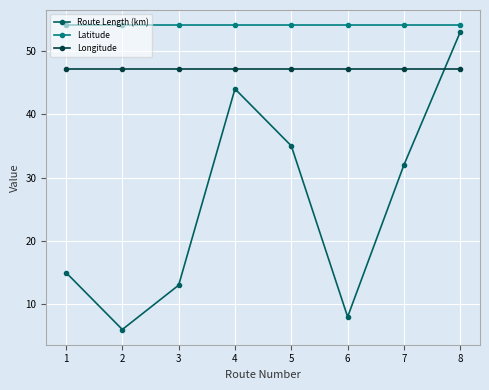

What is the value of the Route Length (km) point at the 5th from the left?

35.0